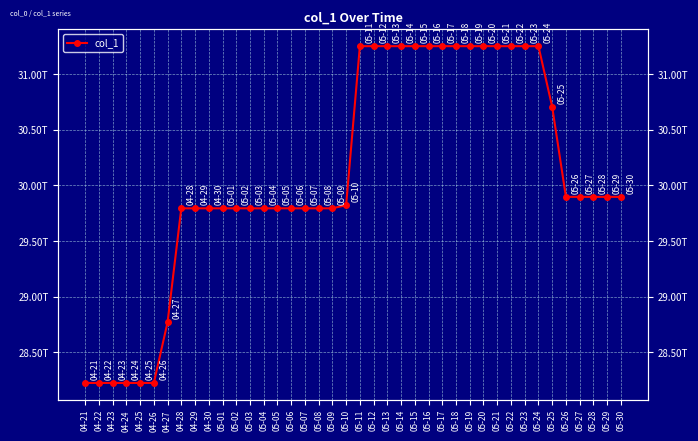

List the labels in order of value, largest first.

05-11, 05-12, 05-13, 05-14, 05-15, 05-16, 05-17, 05-18, 05-19, 05-20, 05-21, 05-22, 05-23, 05-24, 05-25, 05-26, 05-27, 05-28, 05-29, 05-30, 05-10, 04-28, 04-29, 04-30, 05-01, 05-02, 05-03, 05-04, 05-05, 05-06, 05-07, 05-08, 05-09, 04-27, 04-21, 04-22, 04-23, 04-24, 04-25, 04-26